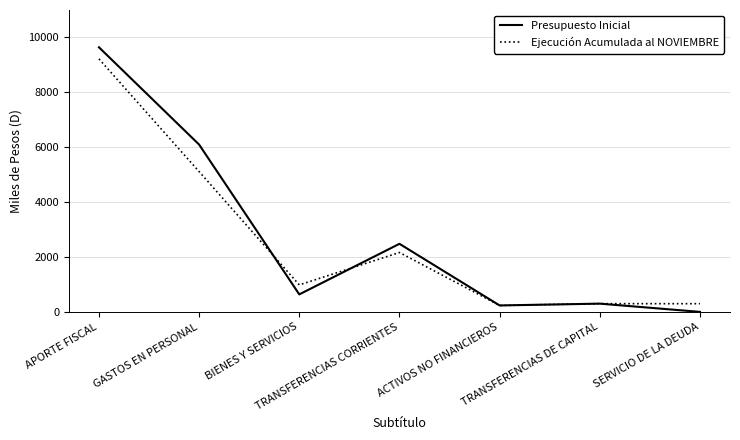

At which label does Presupuesto Inicial reach its peak?

APORTE FISCAL